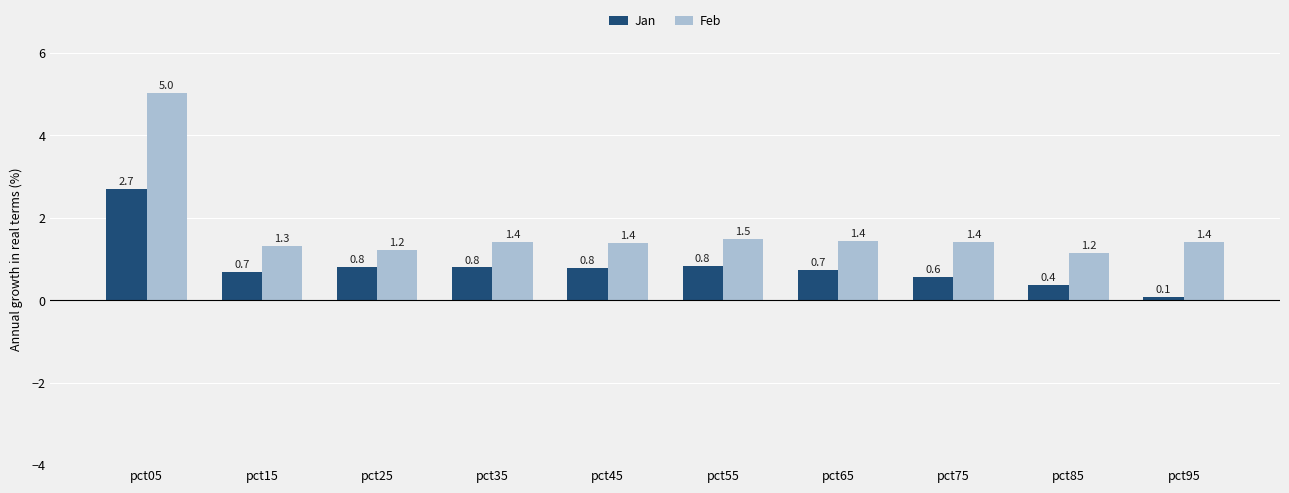

Which category has the lowest value across all series?

pct95